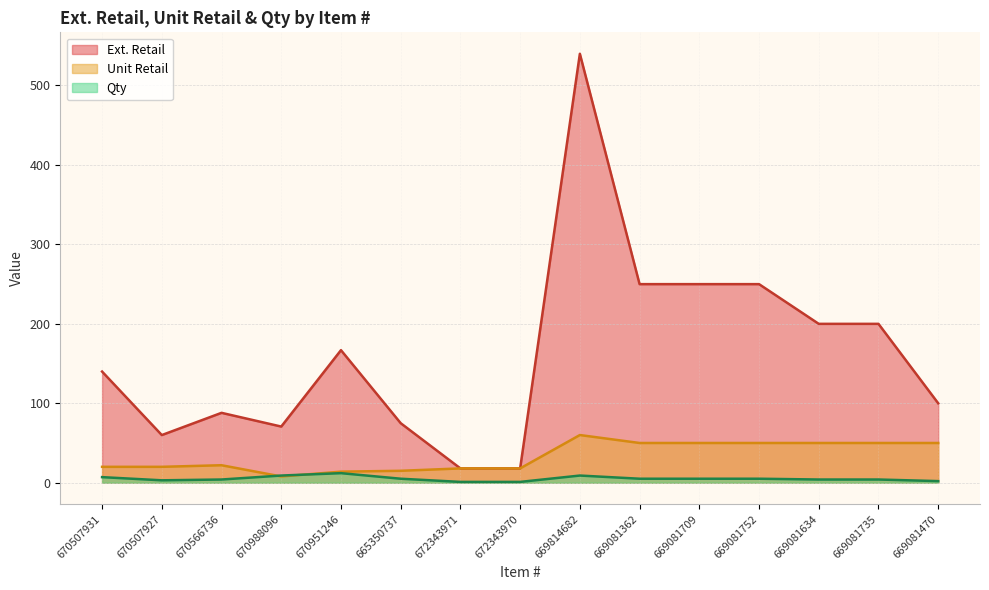

Rank the series by their average value, from lowest to highest.

Qty, Unit Retail, Ext. Retail